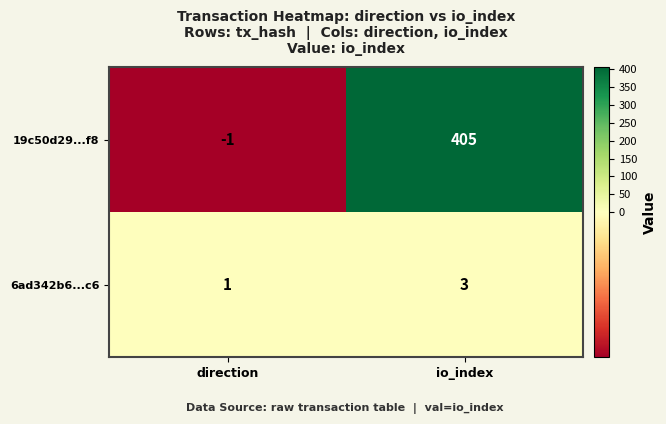

Is it true that 19c50d29...f8 equals -1 at direction?

True